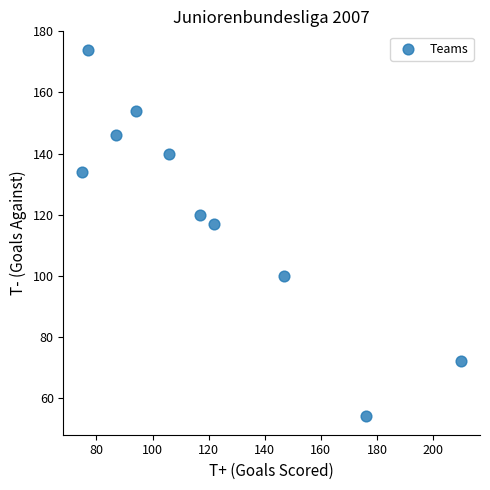

What is the range of Y values (max minus min)?

120